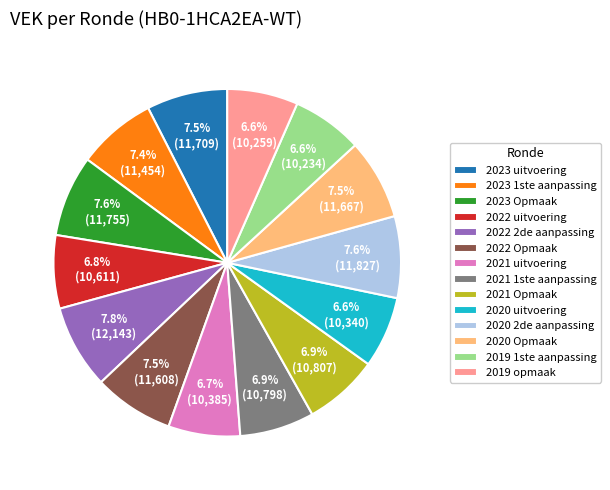

Is the sum of 2023 Opmaak and 2023 1ste aanpassing greater than half?

No